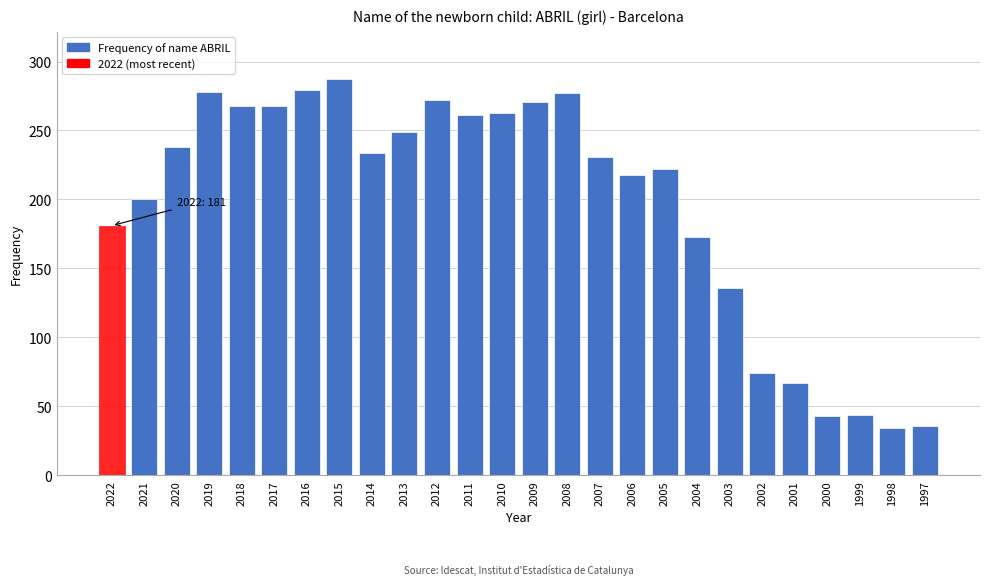

What is the value of the 8th bar from the left?

287